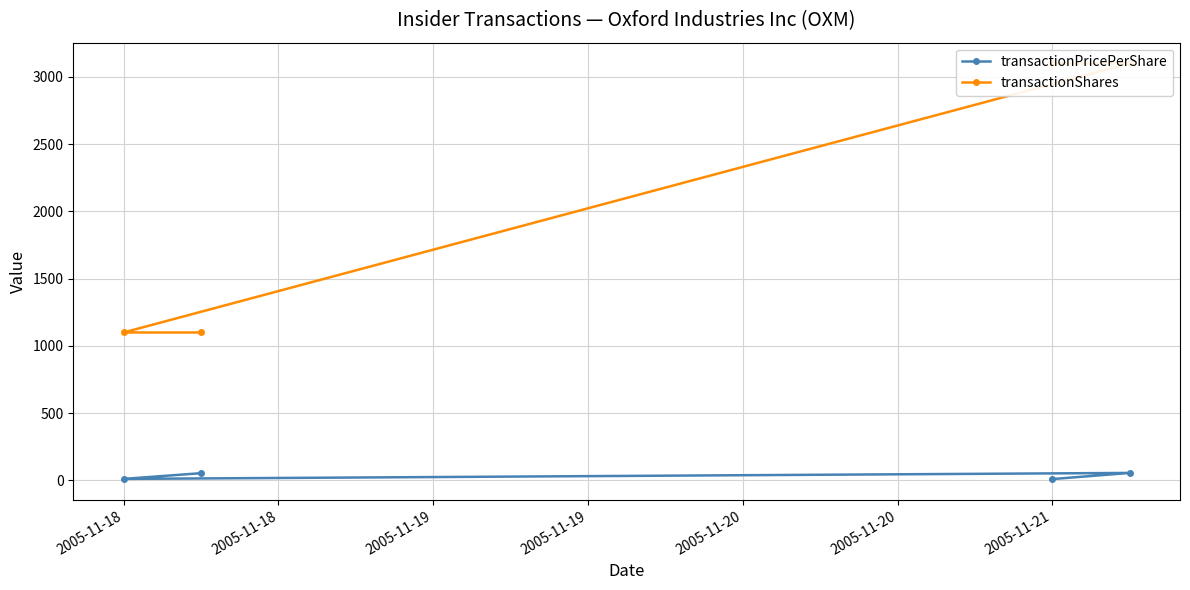

At how many categories does at least one series exceed 3065?

2